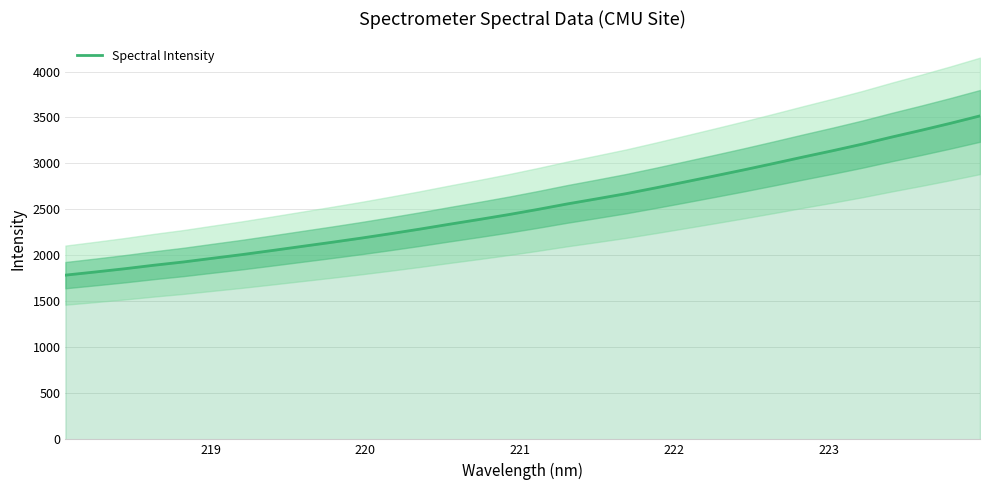

Does the chart have visible grid lines?

Yes